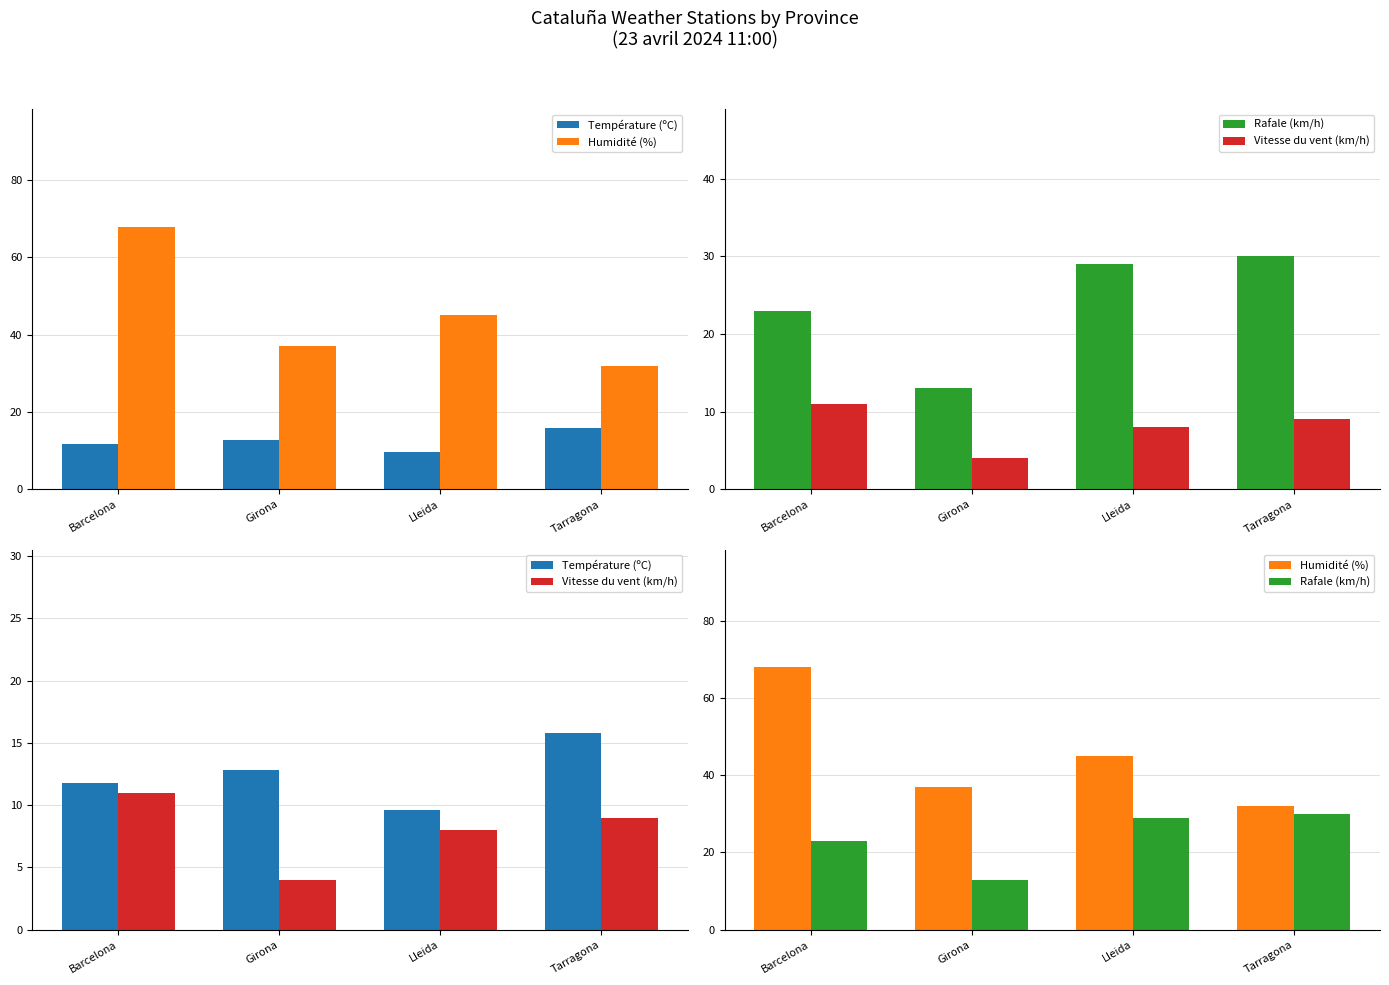

Is the value of Température (ºC) at Tarragona greater than the value of Vitesse du vent (km/h) at Barcelona?

Yes